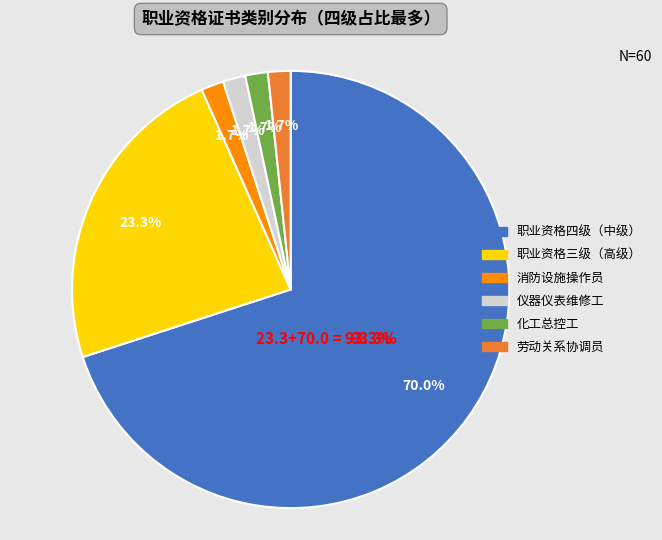

To the nearest percent, what is the combined percentage of 职业资格三级（高级） and 仪器仪表维修工?

25%